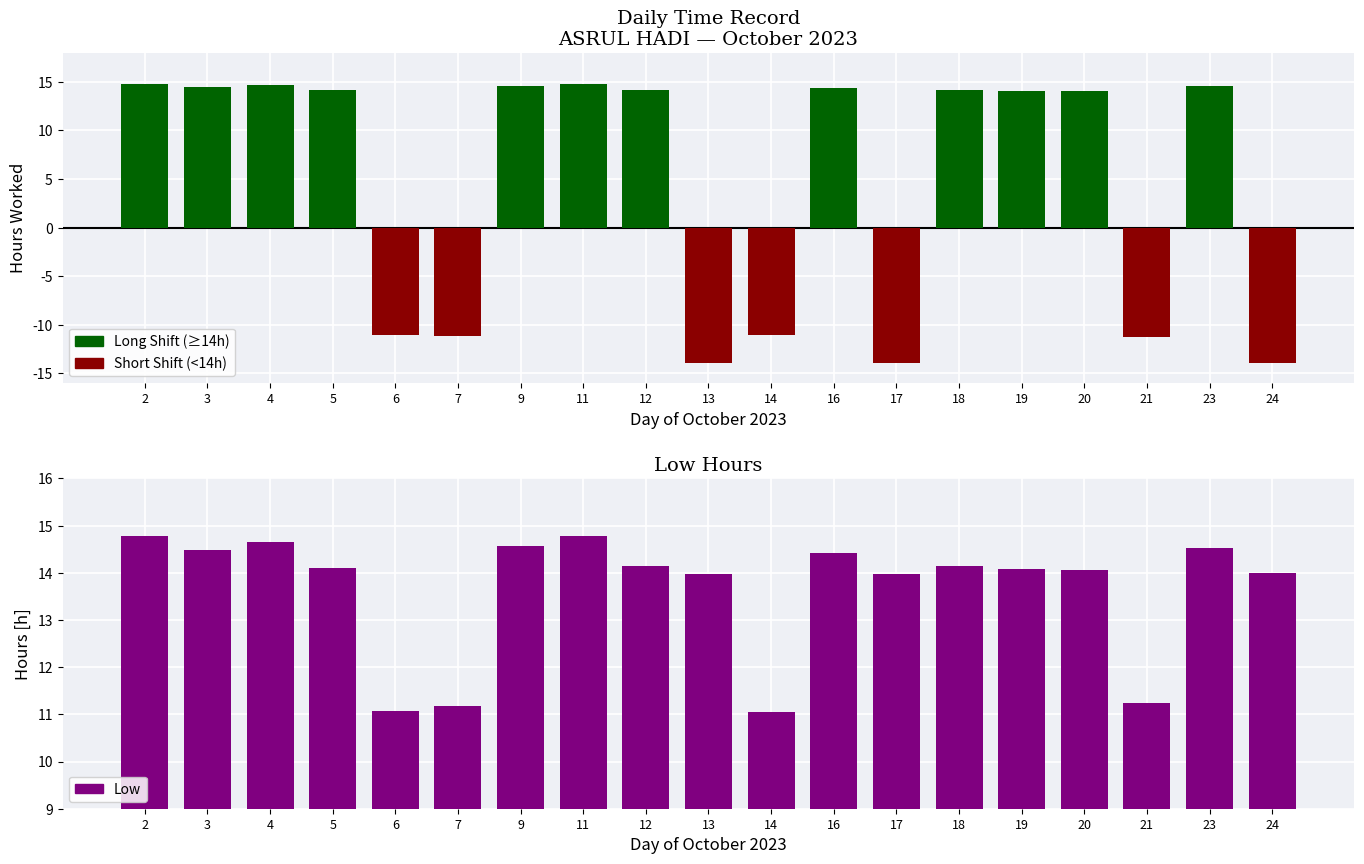

Between 6 and 18, which series saw the biggest shift?

Long Shift (≥14h)